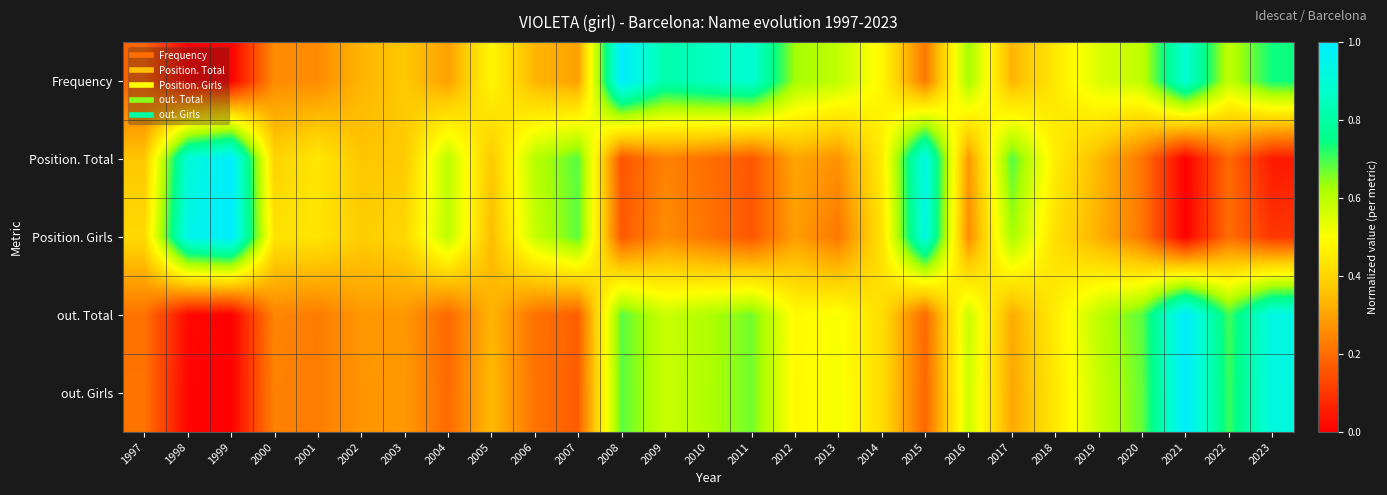

Reading left to right, what are all the values shown in this chart?

Frequency: 1997=0.2	1998=0.0	1999=0.0	2000=0.3	2001=0.3	2002=0.3	2003=0.4	2004=0.3	2005=0.5	2006=0.3	2007=0.3	2008=1.0	2009=0.8	2010=0.9	2011=0.9	2012=0.6	2013=0.6	2014=0.5	2015=0.2	2016=0.6	2017=0.3	2018=0.4	2019=0.6	2020=0.6	2021=0.9	2022=0.6	2023=0.7
Position. Total: 1997=0.4	1998=0.9	1999=1.0	2000=0.4	2001=0.4	2002=0.4	2003=0.4	2004=0.6	2005=0.4	2006=0.6	2007=0.7	2008=0.2	2009=0.2	2010=0.2	2011=0.2	2012=0.3	2013=0.3	2014=0.5	2015=0.9	2016=0.3	2017=0.7	2018=0.5	2019=0.3	2020=0.2	2021=0.0	2022=0.2	2023=0.0
Position. Girls: 1997=0.4	1998=0.9	1999=1.0	2000=0.4	2001=0.4	2002=0.4	2003=0.4	2004=0.6	2005=0.3	2006=0.6	2007=0.7	2008=0.2	2009=0.3	2010=0.2	2011=0.2	2012=0.3	2013=0.2	2014=0.4	2015=0.9	2016=0.3	2017=0.6	2018=0.4	2019=0.3	2020=0.2	2021=0.0	2022=0.2	2023=0.1
out. Total: 1997=0.2	1998=0.0	1999=0.0	2000=0.2	2001=0.2	2002=0.3	2003=0.3	2004=0.2	2005=0.3	2006=0.2	2007=0.2	2008=0.7	2009=0.6	2010=0.6	2011=0.7	2012=0.5	2013=0.5	2014=0.4	2015=0.2	2016=0.6	2017=0.3	2018=0.5	2019=0.6	2020=0.7	2021=1.0	2022=0.7	2023=0.9
out. Girls: 1997=0.2	1998=0.0	1999=0.0	2000=0.2	2001=0.2	2002=0.3	2003=0.3	2004=0.2	2005=0.3	2006=0.2	2007=0.2	2008=0.7	2009=0.6	2010=0.6	2011=0.7	2012=0.5	2013=0.5	2014=0.4	2015=0.2	2016=0.6	2017=0.3	2018=0.4	2019=0.6	2020=0.7	2021=1.0	2022=0.7	2023=0.9